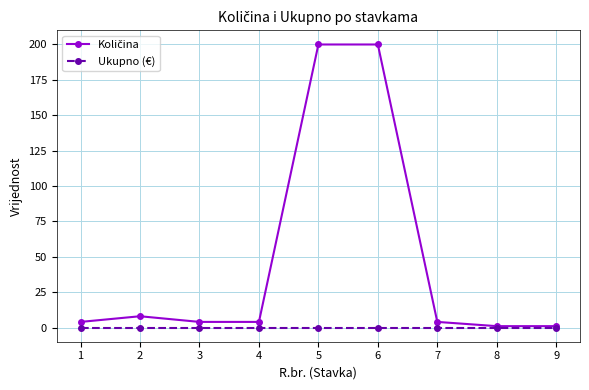

What is the greatest value displayed?

200